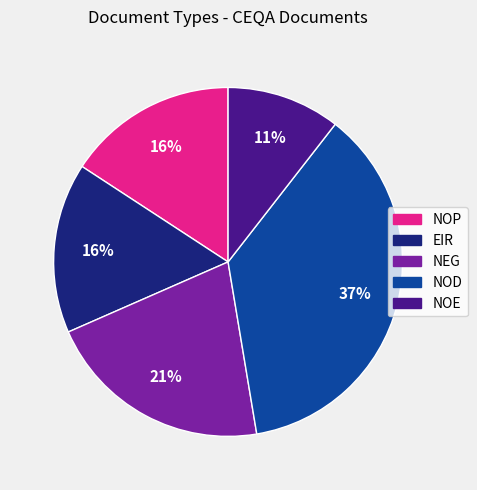

Is there a majority slice in this chart?

No